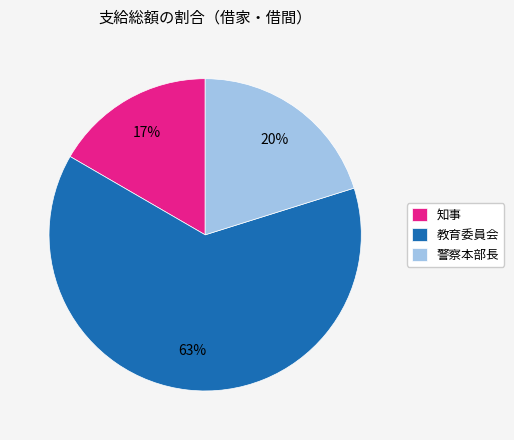

Which category accounts for the majority?

教育委員会